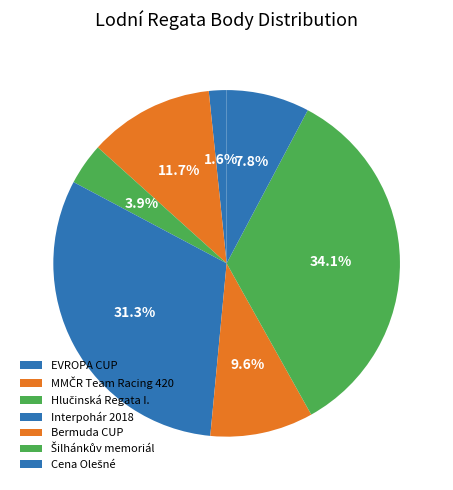

What is the largest slice in the pie chart?

Šilhánkův memoriál